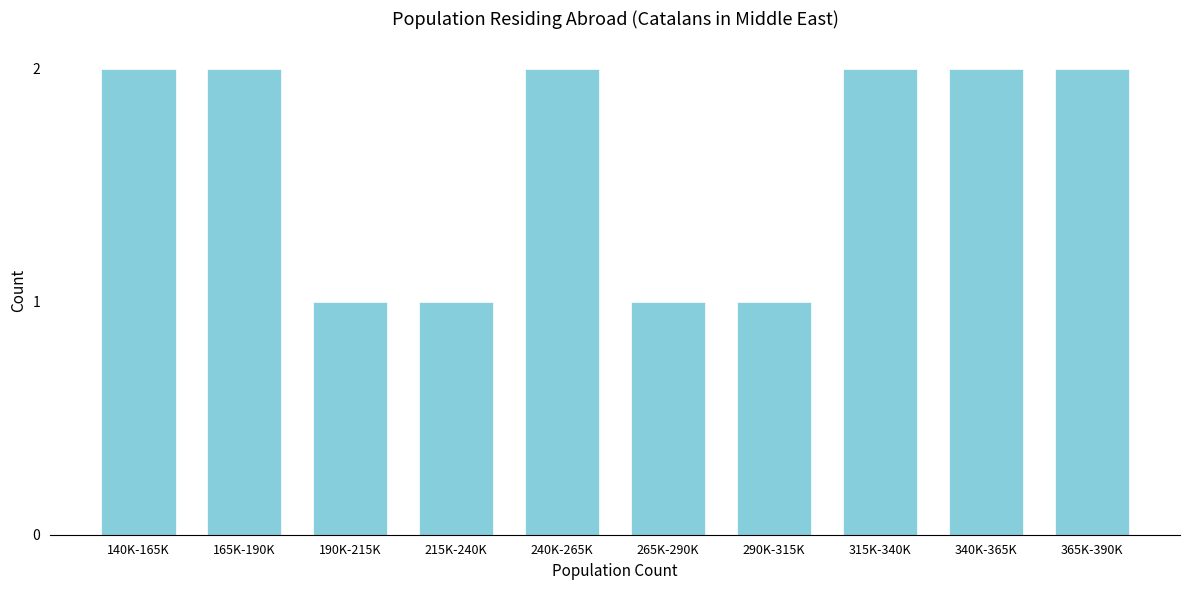

Reading right to left, extract all data points from this chart.

365K-390K=2	340K-365K=2	315K-340K=2	290K-315K=1	265K-290K=1	240K-265K=2	215K-240K=1	190K-215K=1	165K-190K=2	140K-165K=2